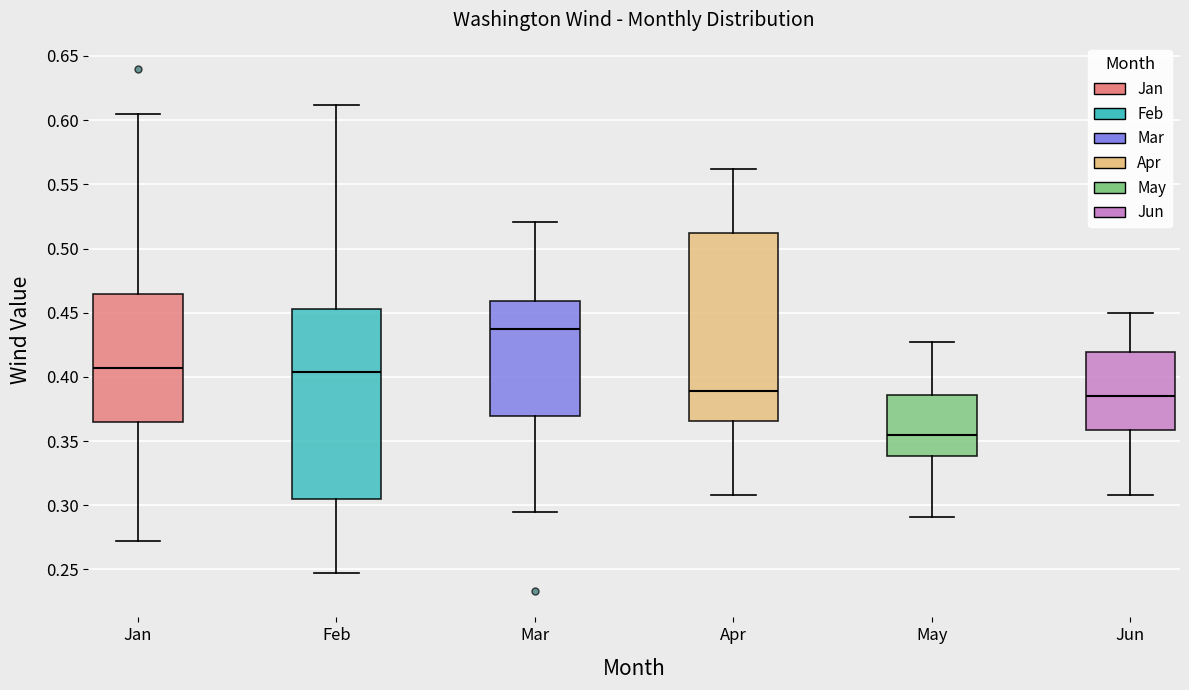

Which box has the lowest median line?

May